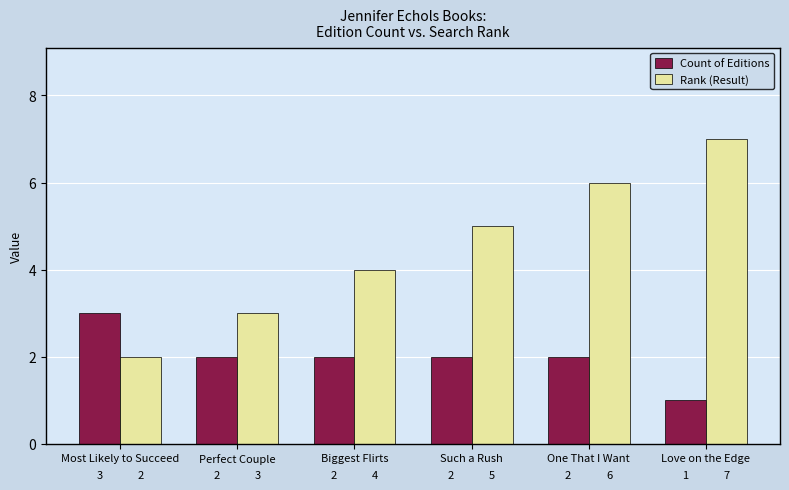

The value of Count of Editions at Perfect Couple is 1. True or false?

False